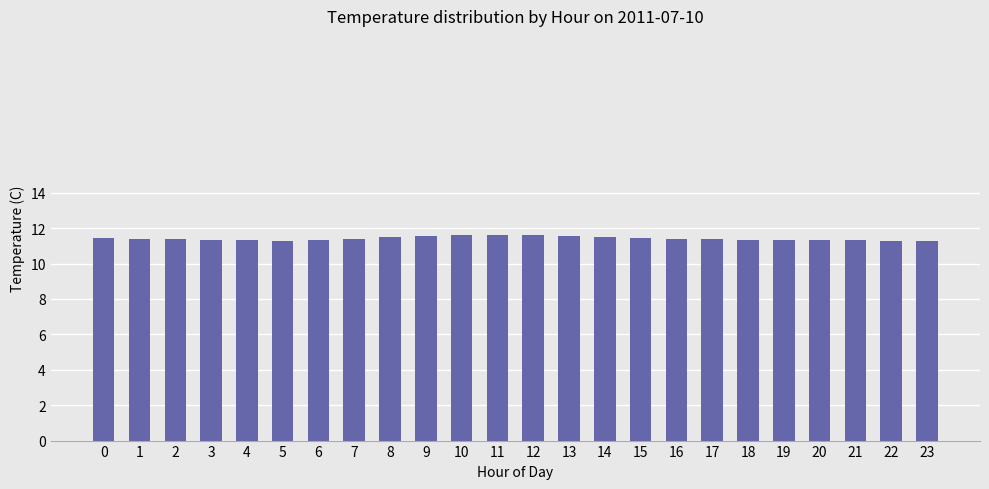

Is it true that the value at 17 is 11.4?

True